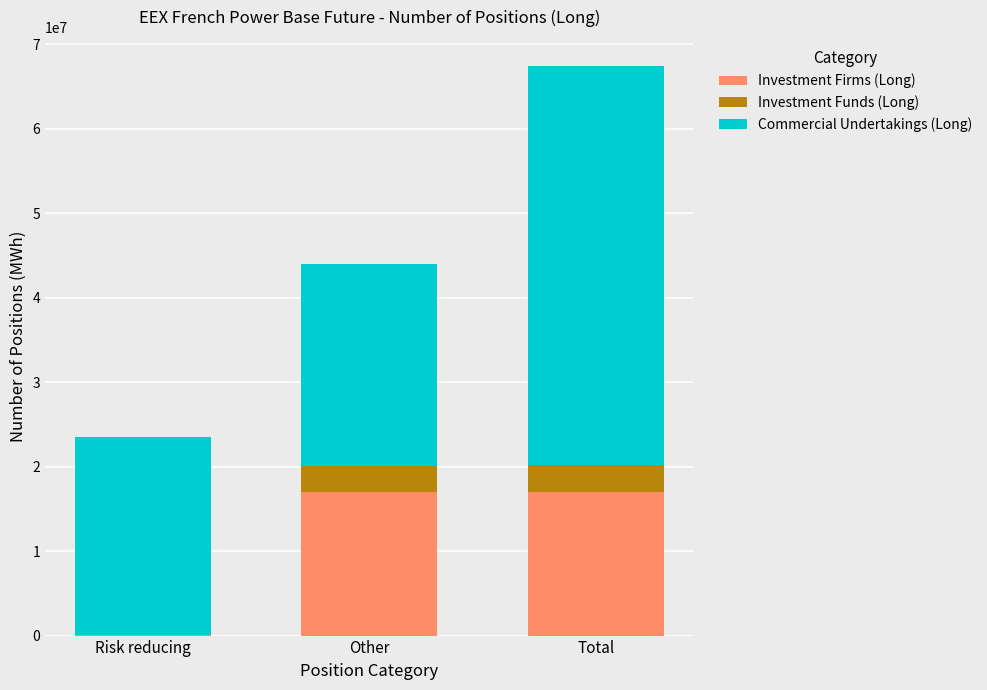

What is the maximum value for Investment Firms (Long)?

16967281